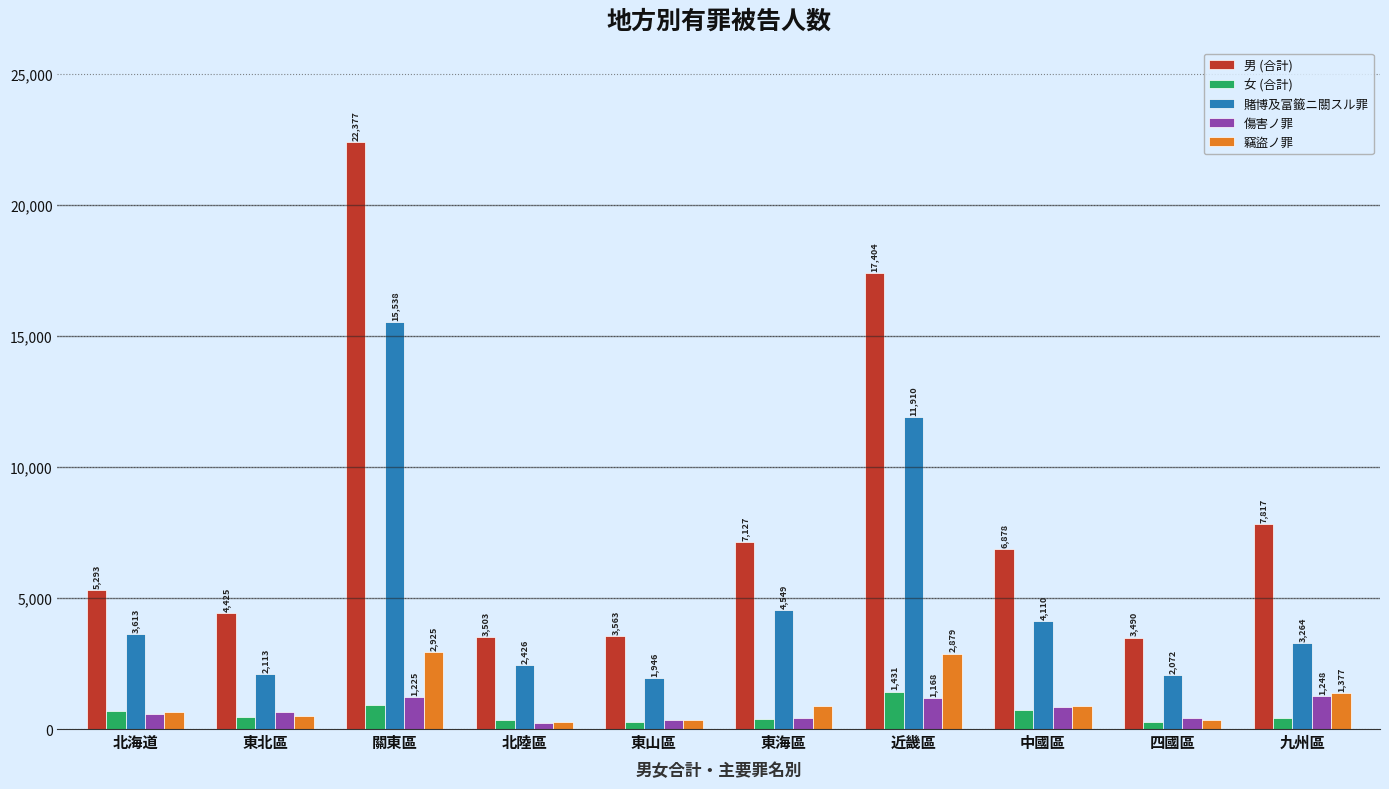

What is the label of the 3rd bar from the right?

中國區